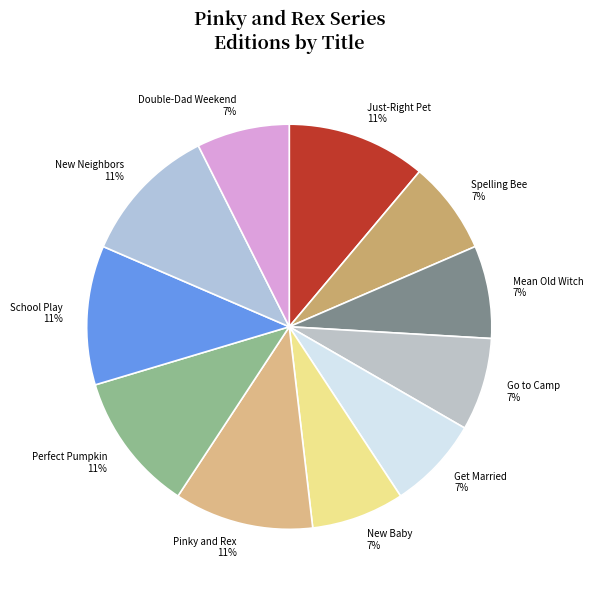

What percentage is the Pinky and Rex slice, to the nearest percent?

11%